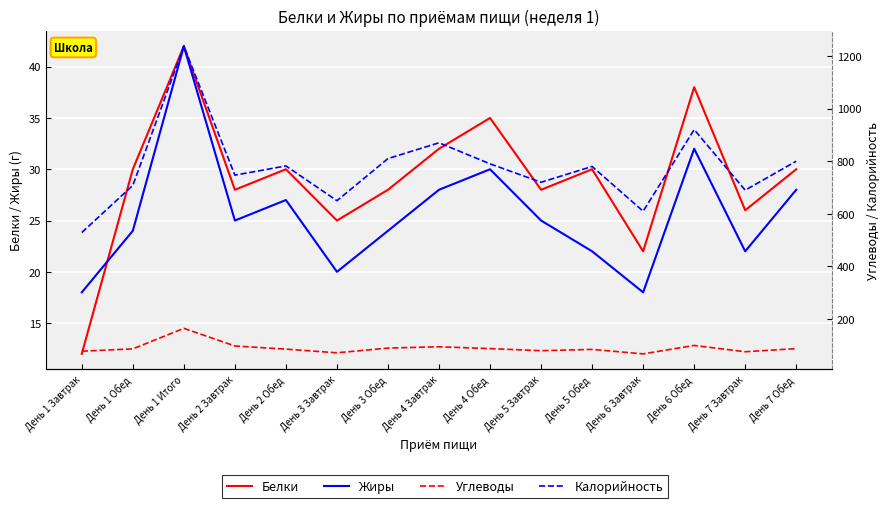

True or false: Углеводы has a value of 76 at День 7 Завтрак.

True